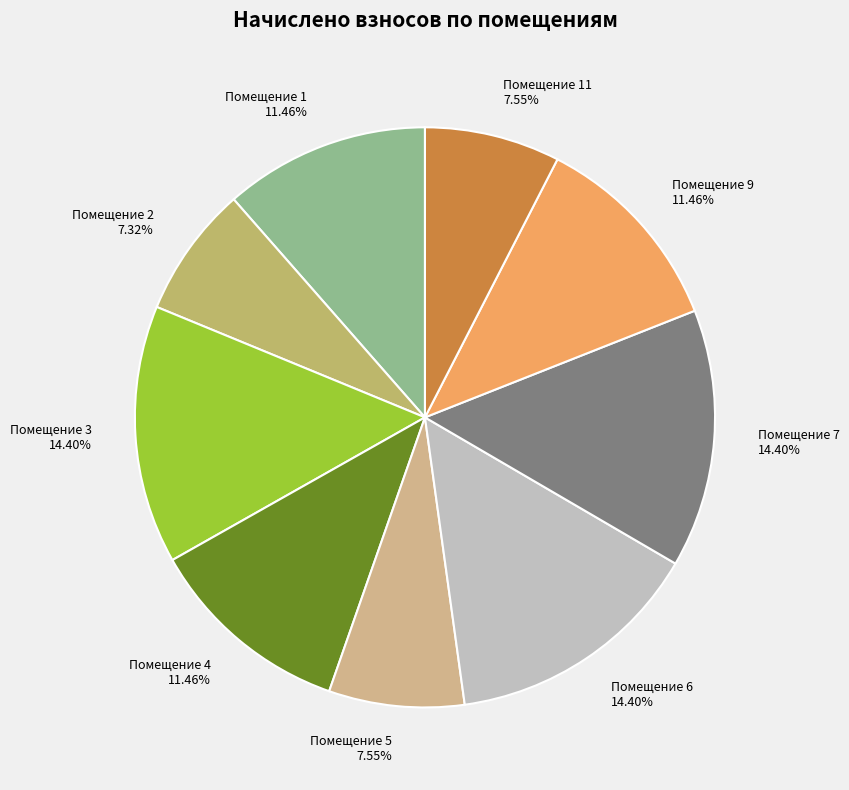

What is the ratio of the value at Помещение 3 to the value at Помещение 5?

1.9